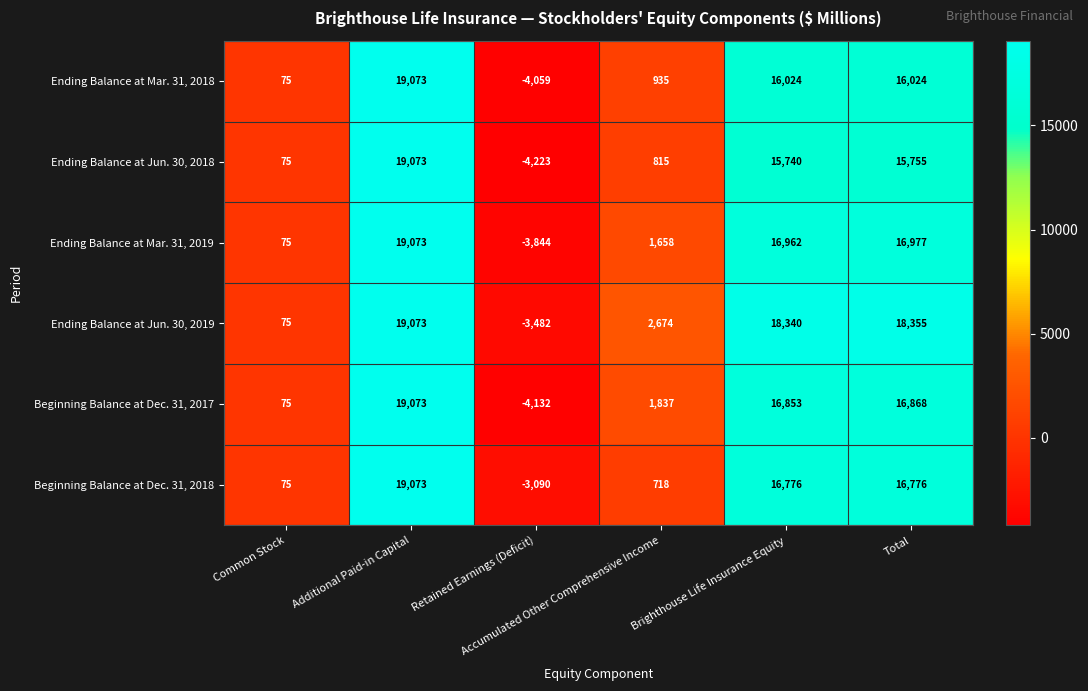

What is the difference between the maximum and minimum values in the Ending Balance at Mar. 31, 2019 series?

22917